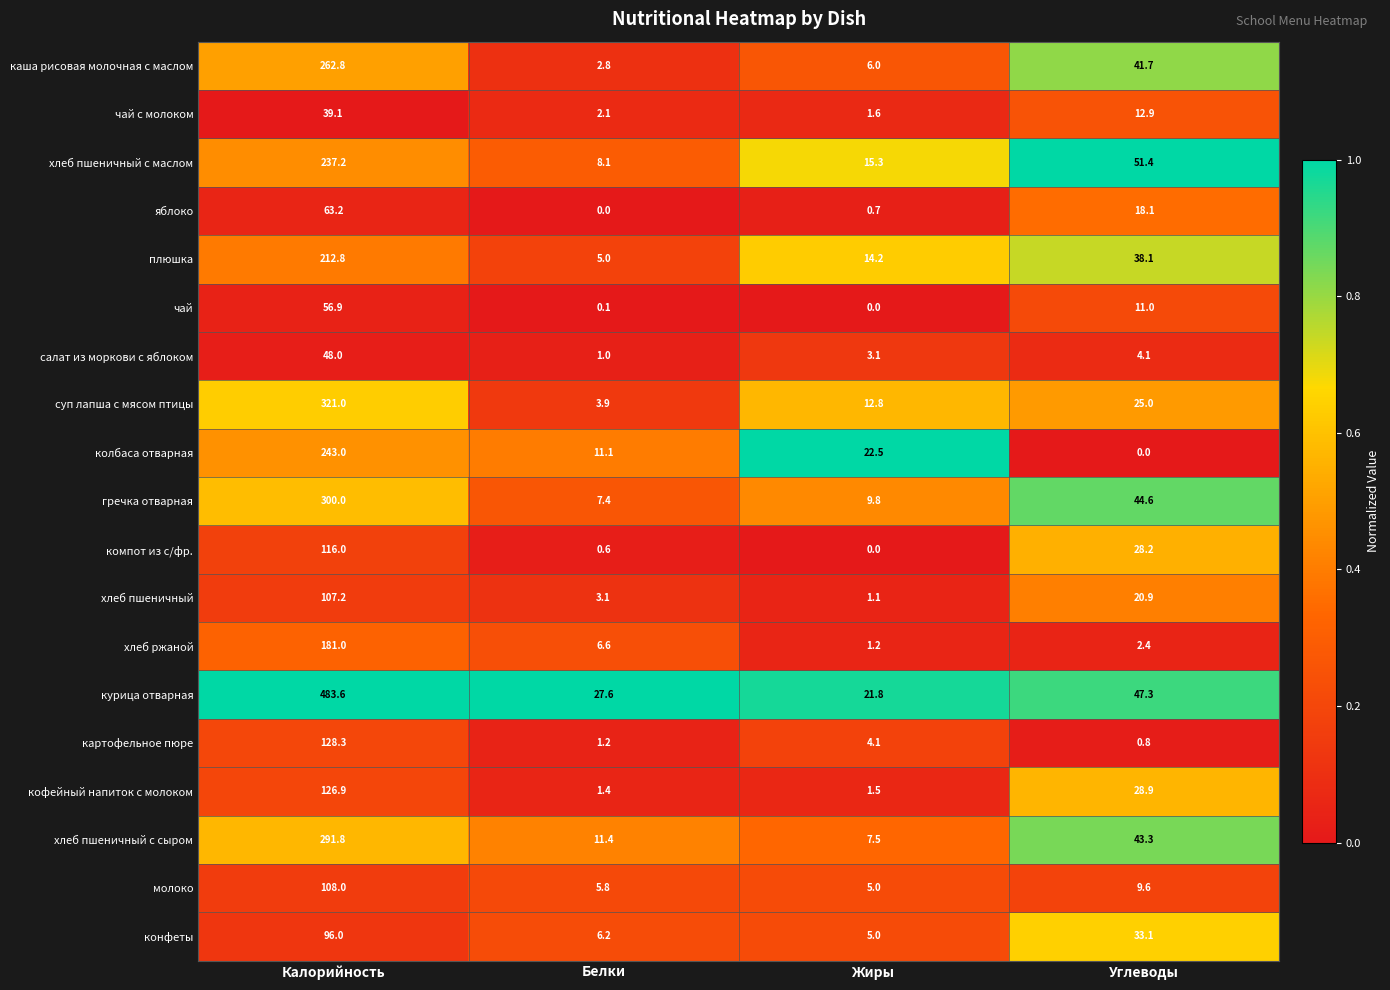

True or false: салат из моркови с яблоком has a value of 5.3 at Углеводы.

False